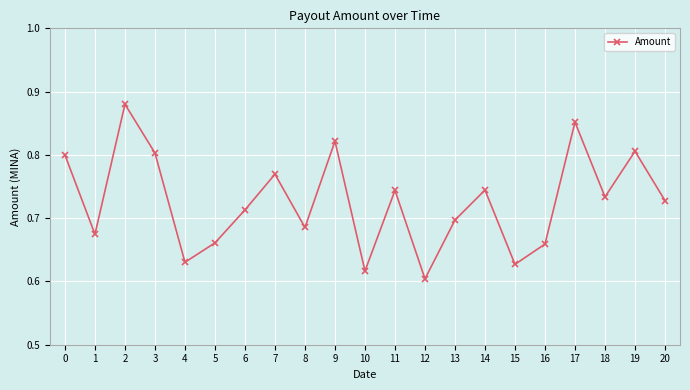

At which category does the data reach its first local valley?

1